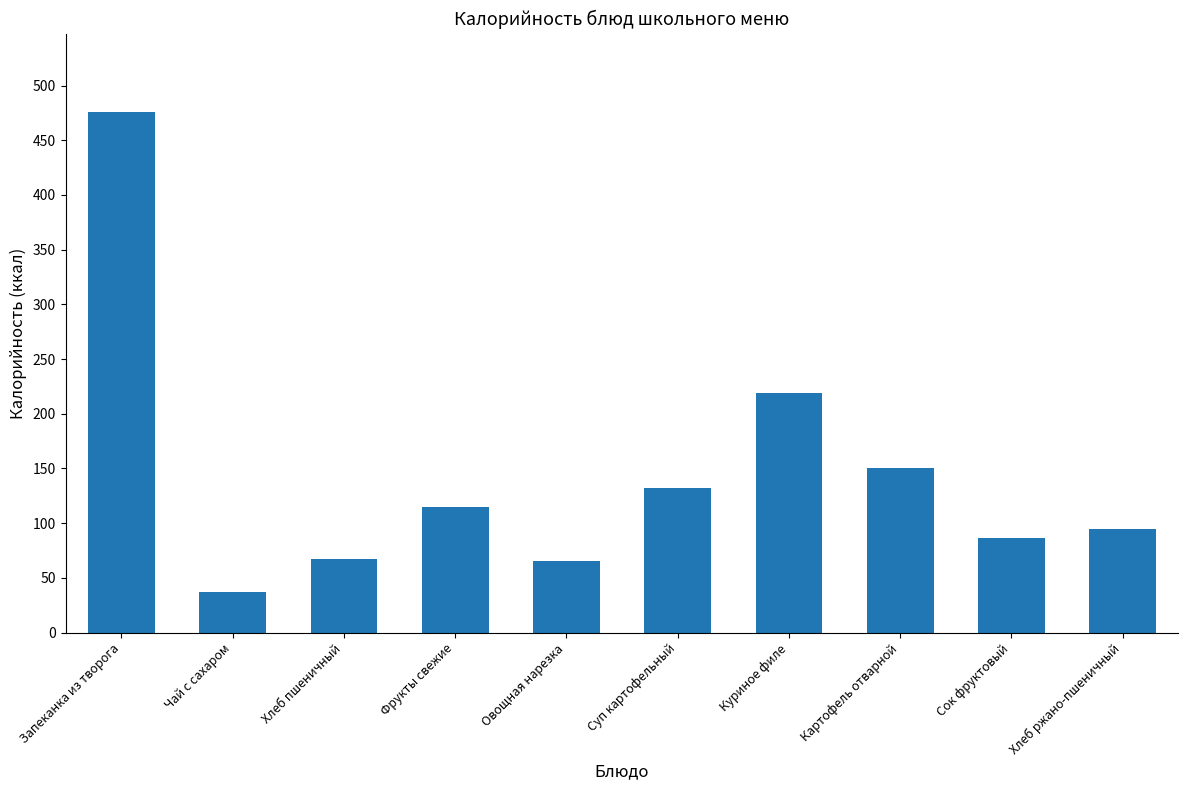

The chart shows a value of 19.7 at Чай с сахаром. True or false?

False